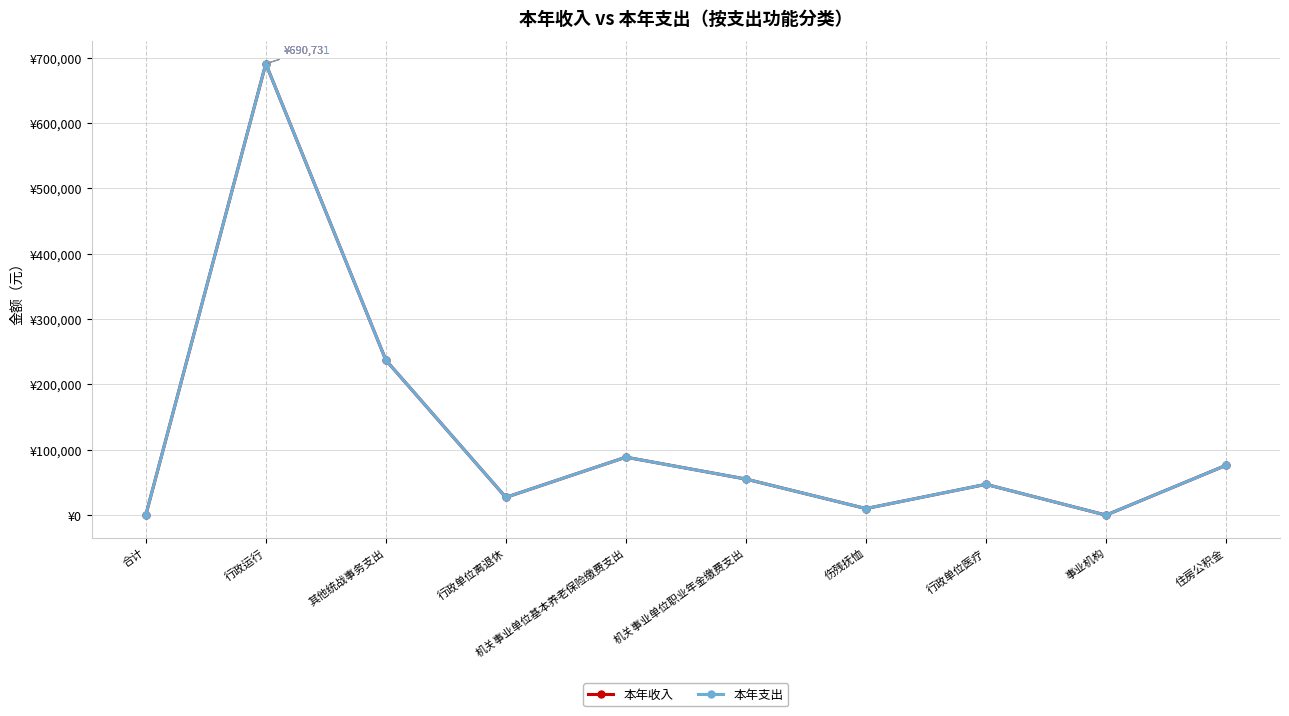

Which series changed the most between 机关事业单位职业年金缴费支出 and 伤残抚恤?

本年收入